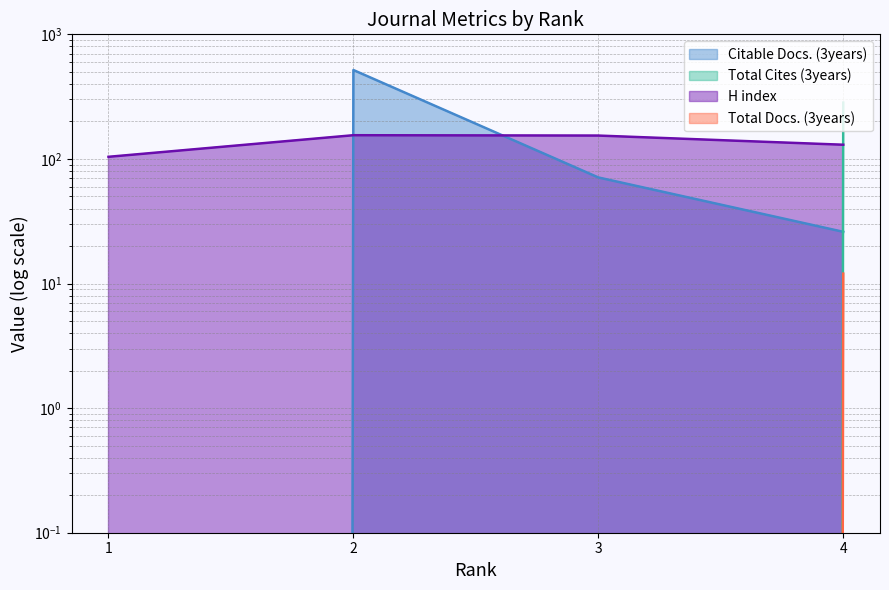

Read the H index value at 4, to the nearest 10.

130